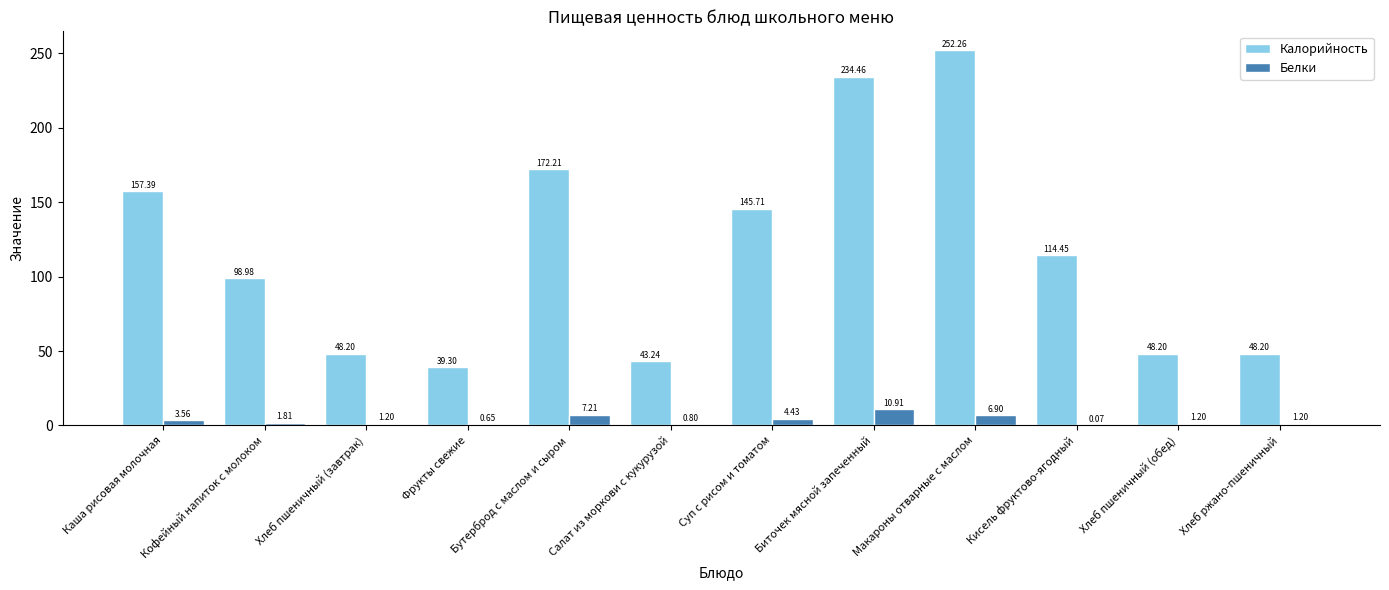

At which label does Калорийность first exceed 114?

Каша рисовая молочная